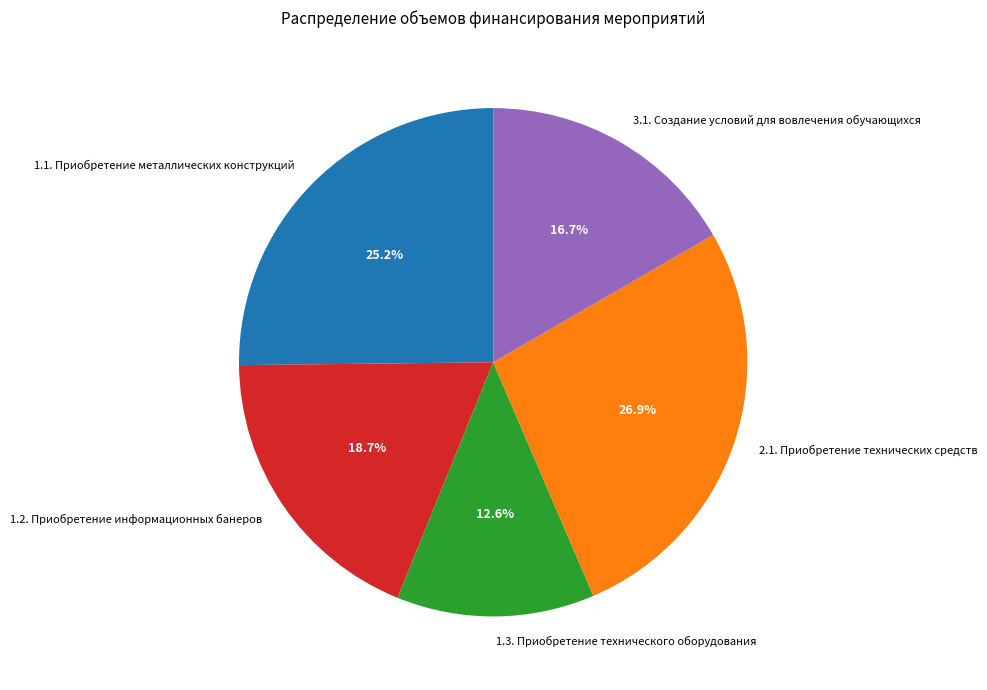

Does any single category account for the majority?

No